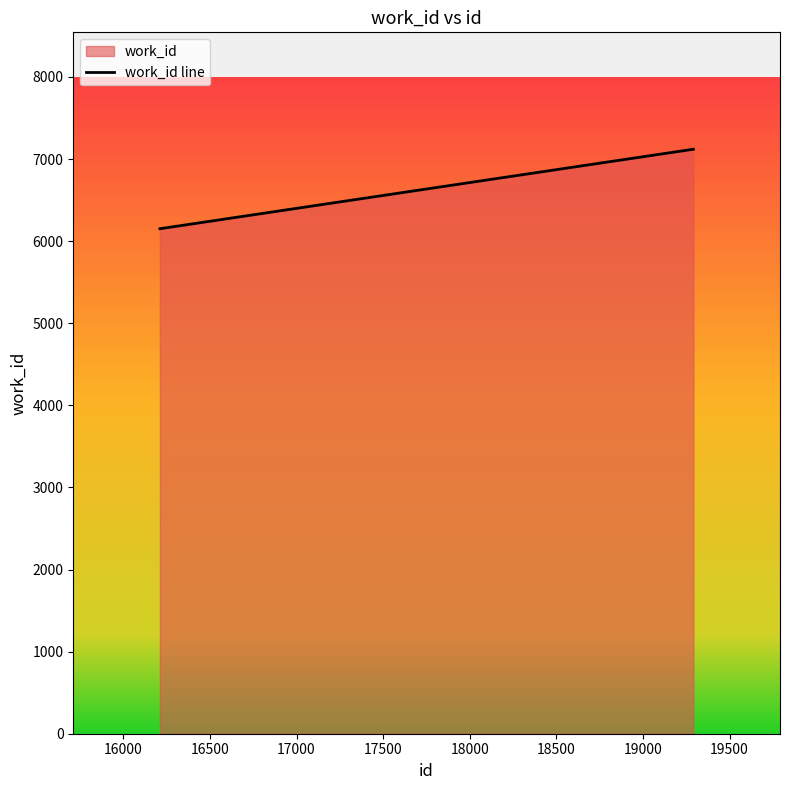

What is the greatest value displayed?

7120